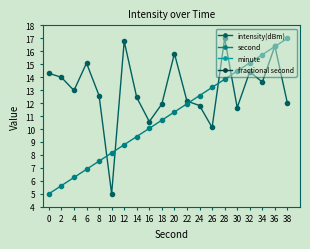

What is the difference between the highest and lowest values at 26?

13.2